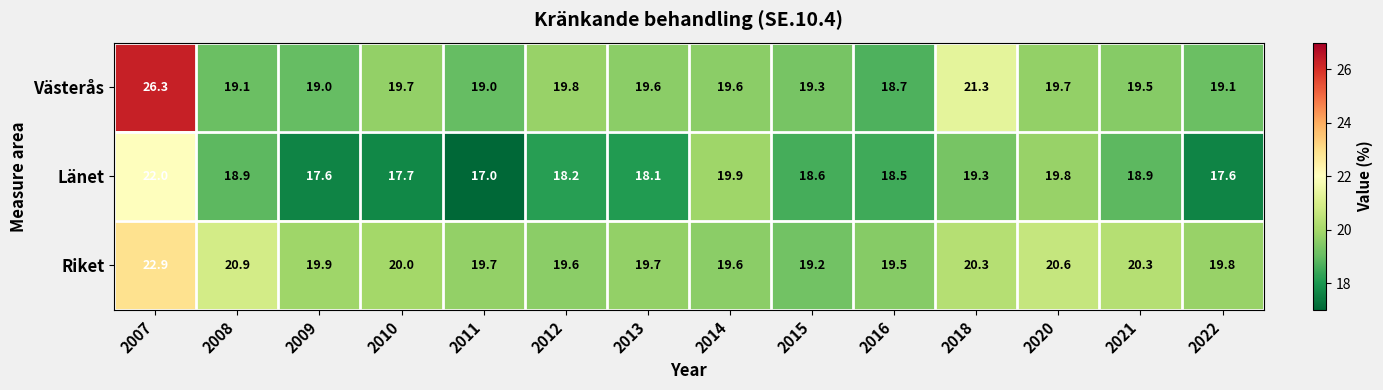

What is the difference between the maximum and minimum values in the Västerås series?

7.6